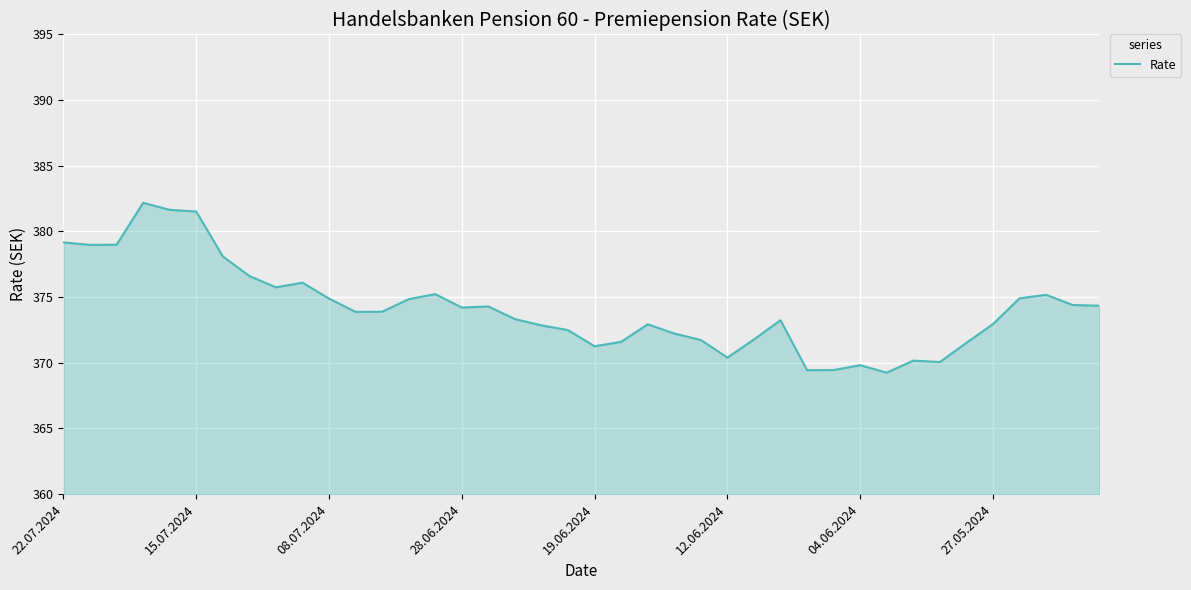

How many lines are shown in the chart?

1